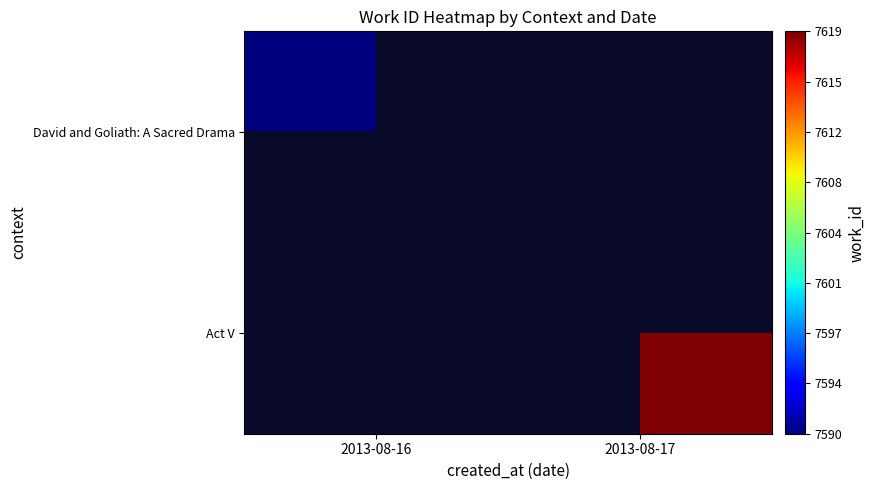

True or false: David and Goliath: A Sacred Drama has a value of 7590.0 at 2013-08-16.

True